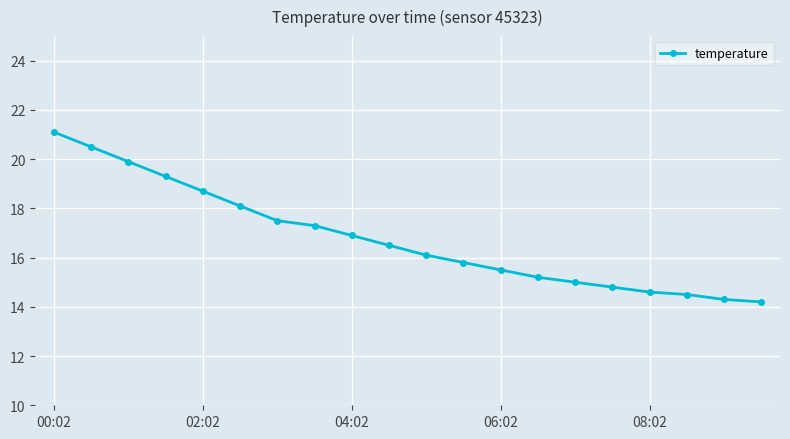

What is the sum of all values?

335.8